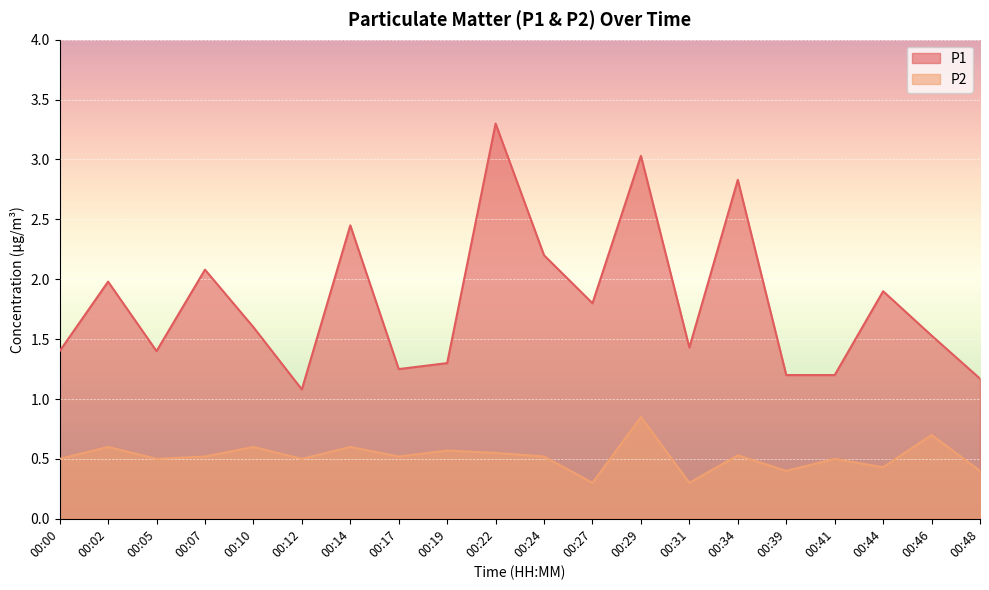

Rank the series by their maximum value, from highest to lowest.

P1, P2